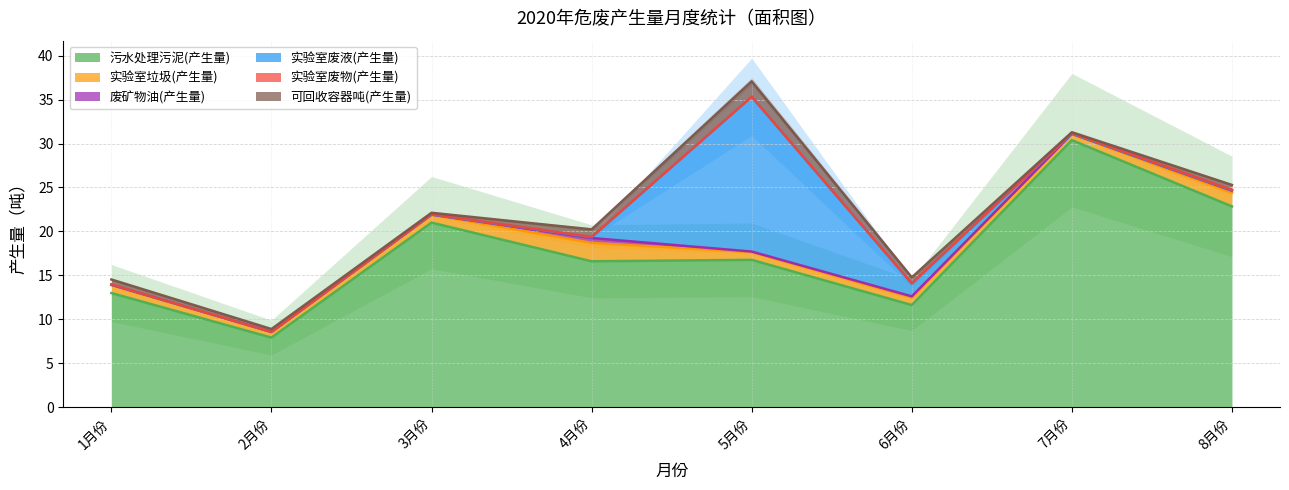

What is the label of the 4th point from the right?

5月份